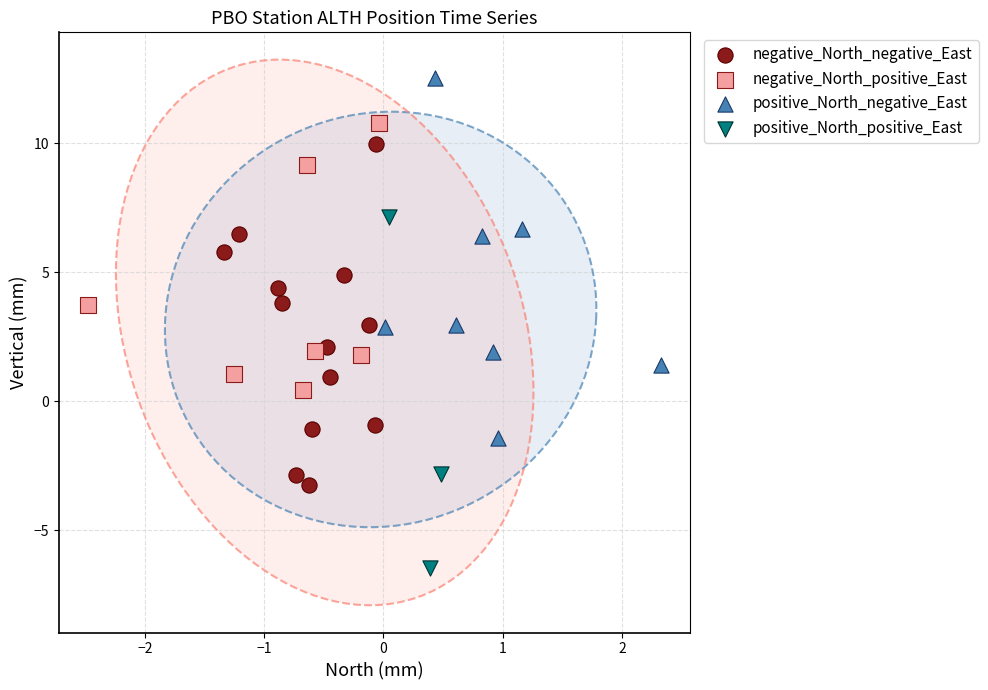

Which series contains the highest Y value?

positive_North_negative_East